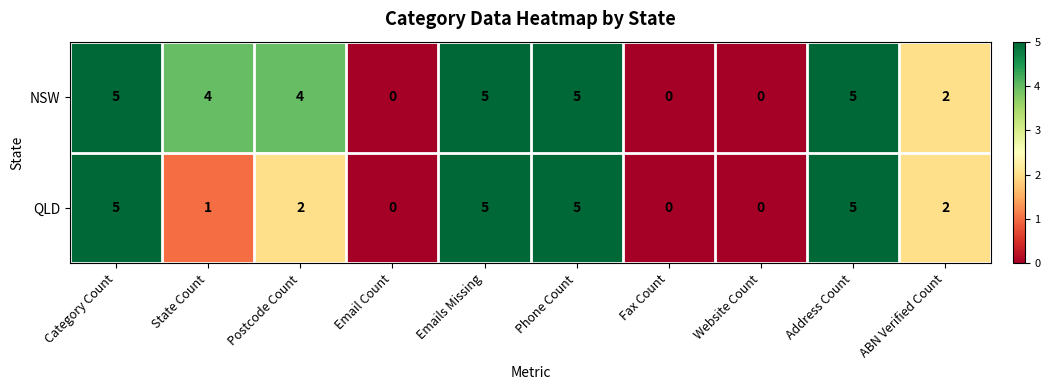

The NSW series shows 0 at Website Count. True or false?

True